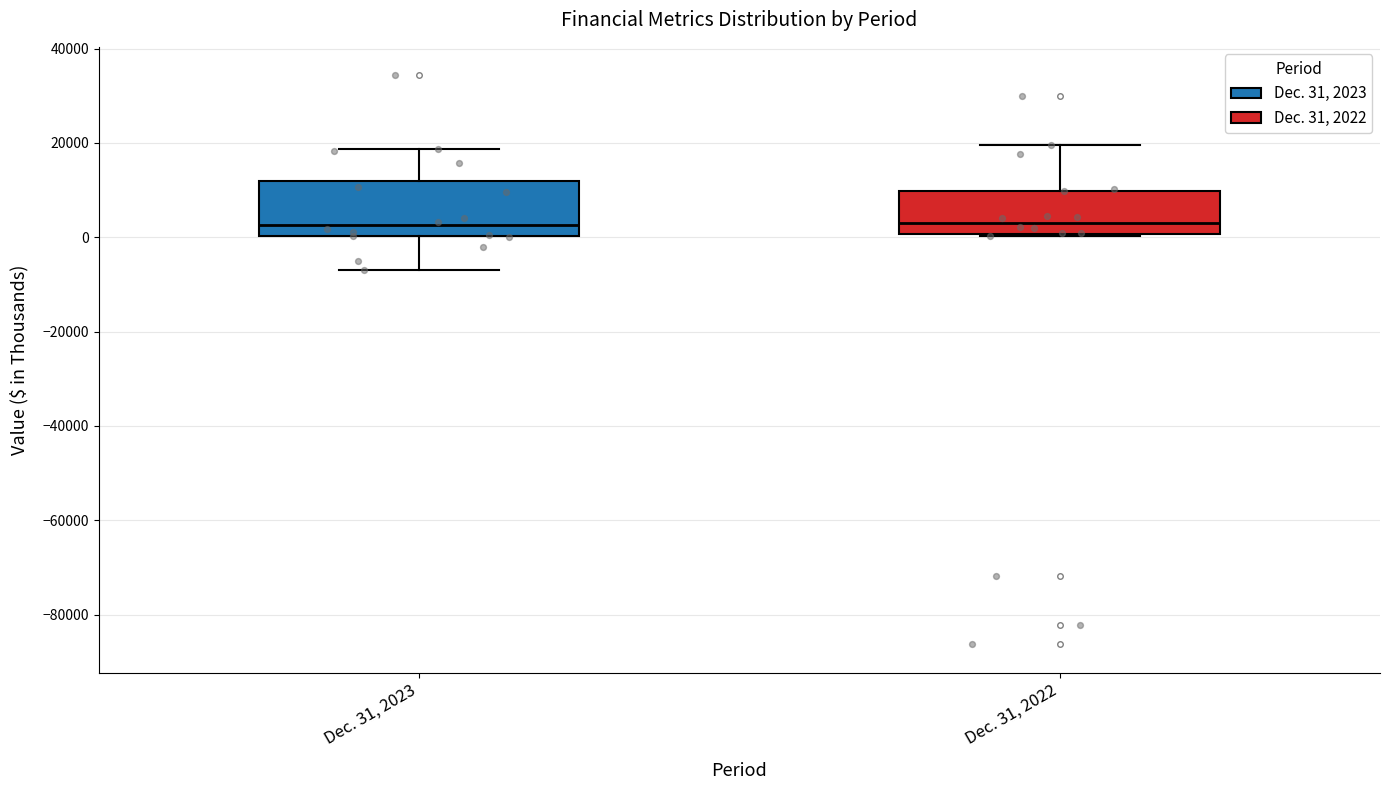

Reading left to right, read every box against the y-axis: the position of its median line, the range the box covers, and the ends of its whiskers. The values are not printed on the chart, so give them approximately, as read against the axis.

Dec. 31, 2023: median 2000, box 0 to 12000, whiskers -6000 to 18000
Dec. 31, 2022: median 4000, box 0 to 10000, whiskers 0 to 20000